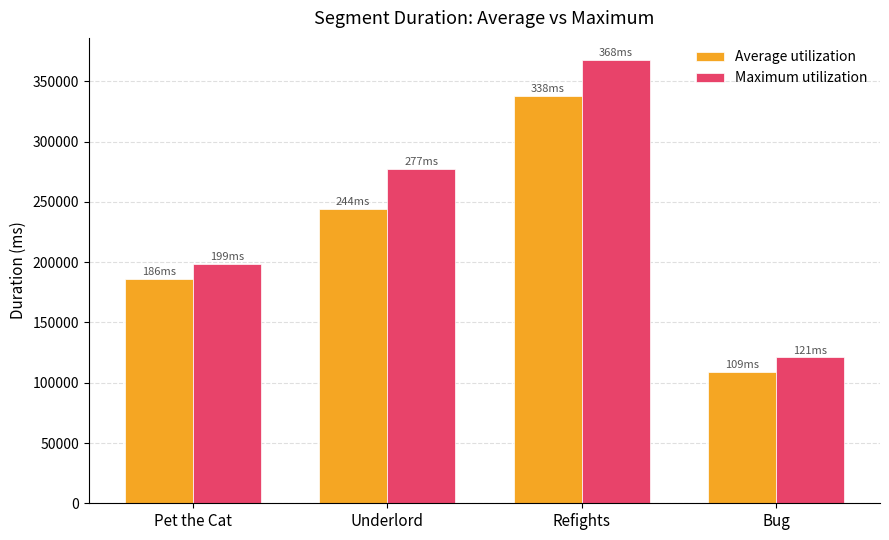

How many groups of bars are there?

4